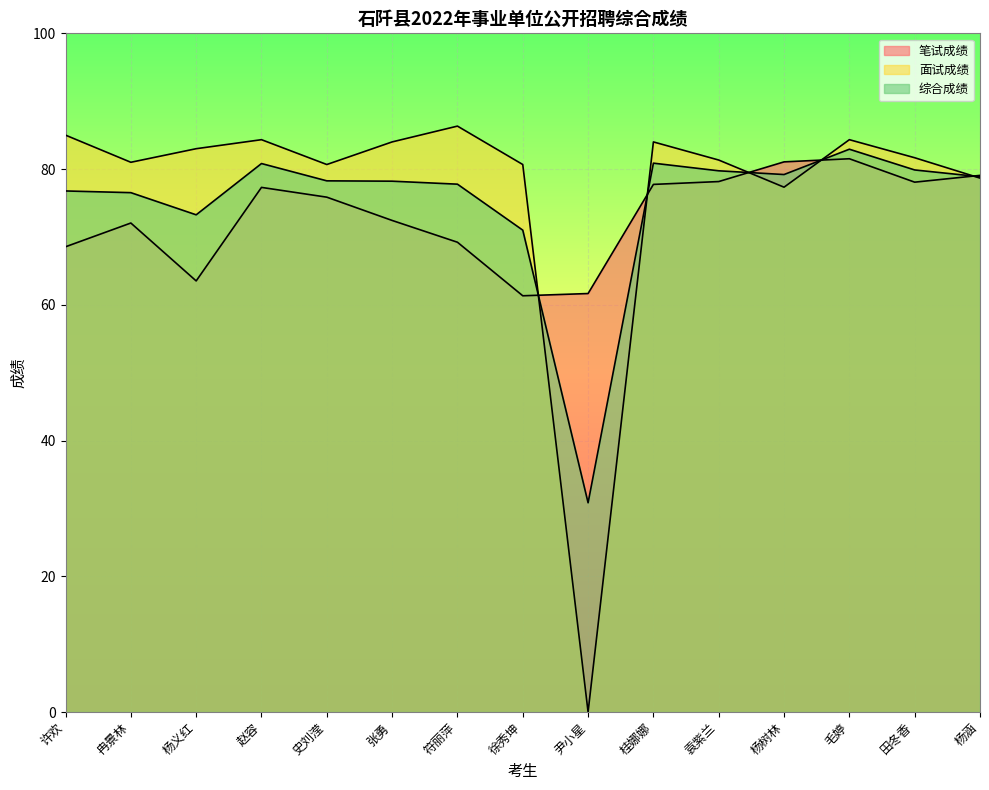

How many lines are shown in the chart?

3